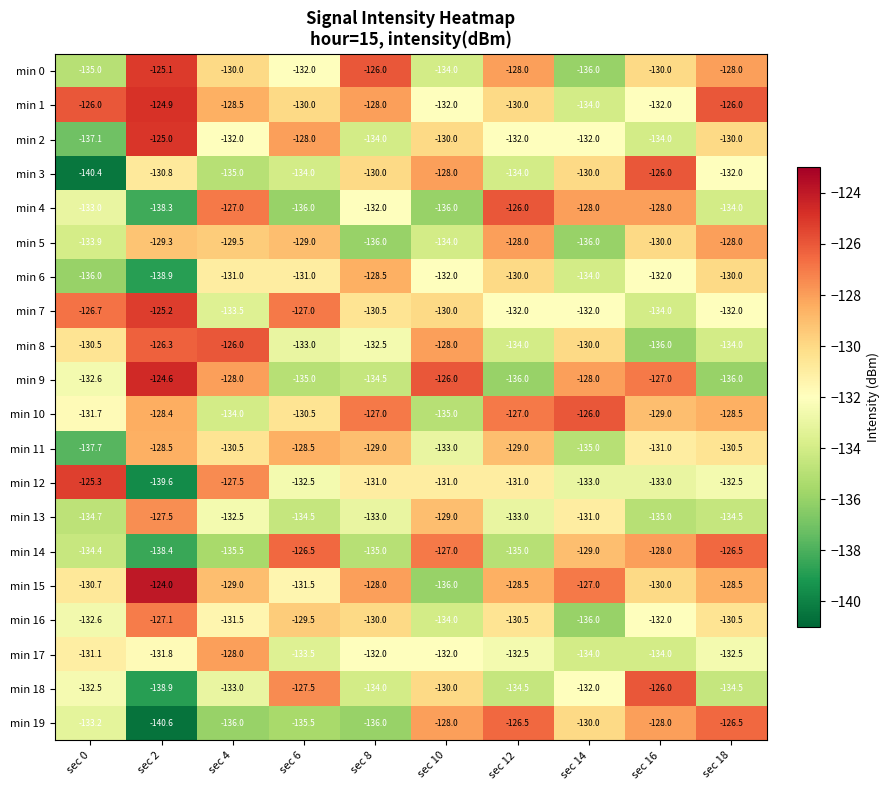

What is the greatest value displayed?

-124.0